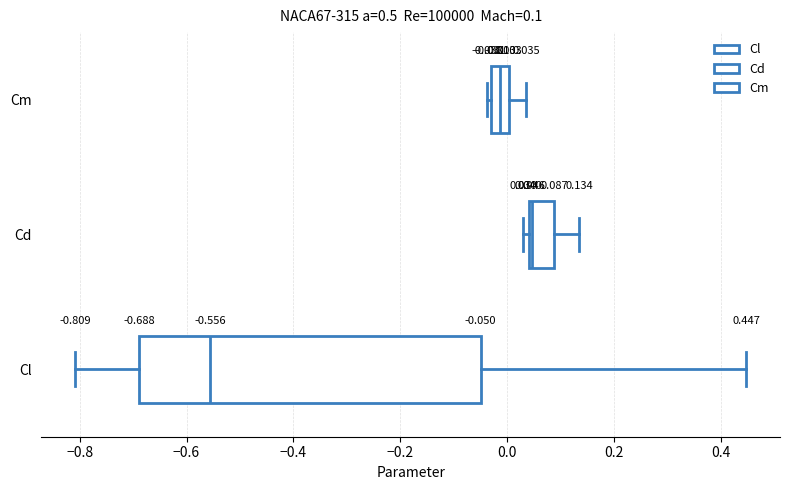

Comparing the boxes themselves (not the whiskers), which one is the widest?

Cl